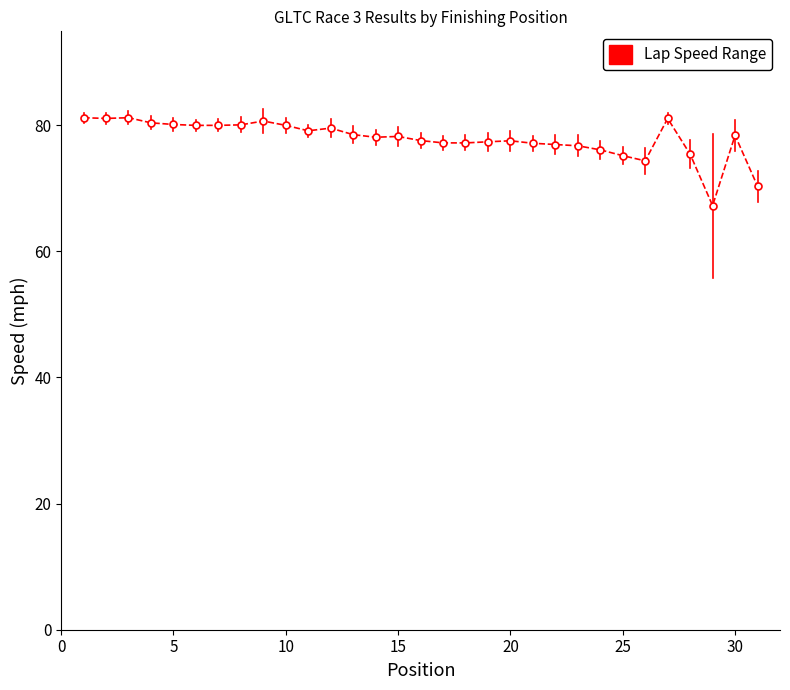

What is the difference between the second highest and minimum values?

13.9